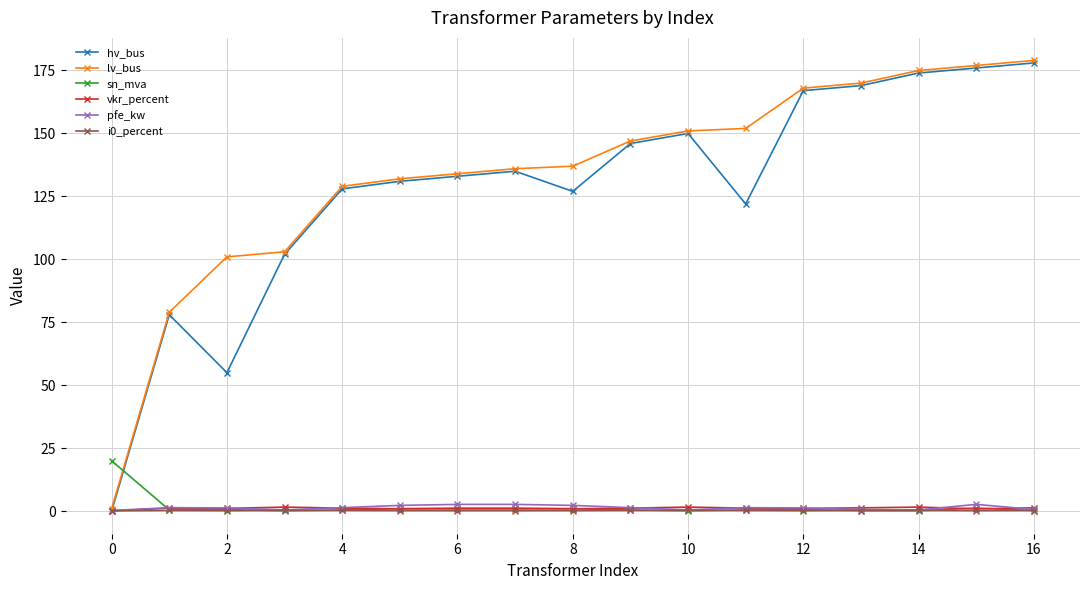

What is the greatest value displayed?

179.0